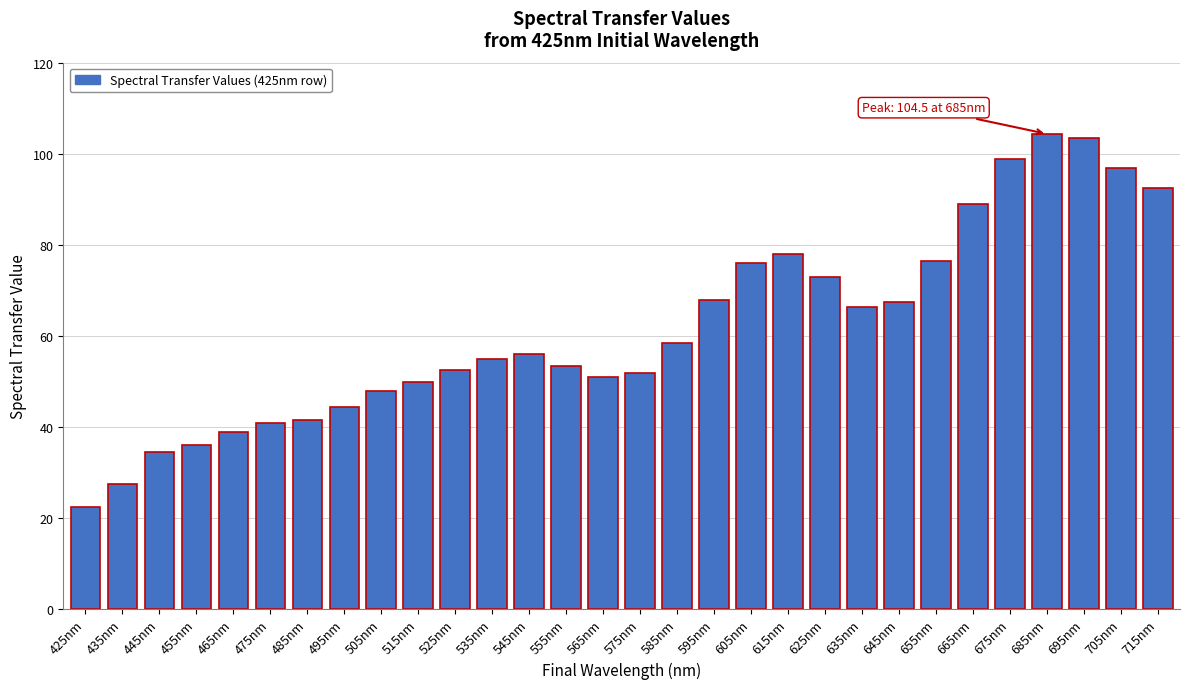

Reading left to right, extract all data points from this chart.

425nm=22.5	435nm=27.5	445nm=34.5	455nm=36.0	465nm=39.0	475nm=41.0	485nm=41.5	495nm=44.5	505nm=48.0	515nm=50.0	525nm=52.5	535nm=55.0	545nm=56.0	555nm=53.5	565nm=51.0	575nm=52.0	585nm=58.5	595nm=68.0	605nm=76.0	615nm=78.0	625nm=73.0	635nm=66.5	645nm=67.5	655nm=76.5	665nm=89.0	675nm=99.0	685nm=104.5	695nm=103.5	705nm=97.0	715nm=92.5